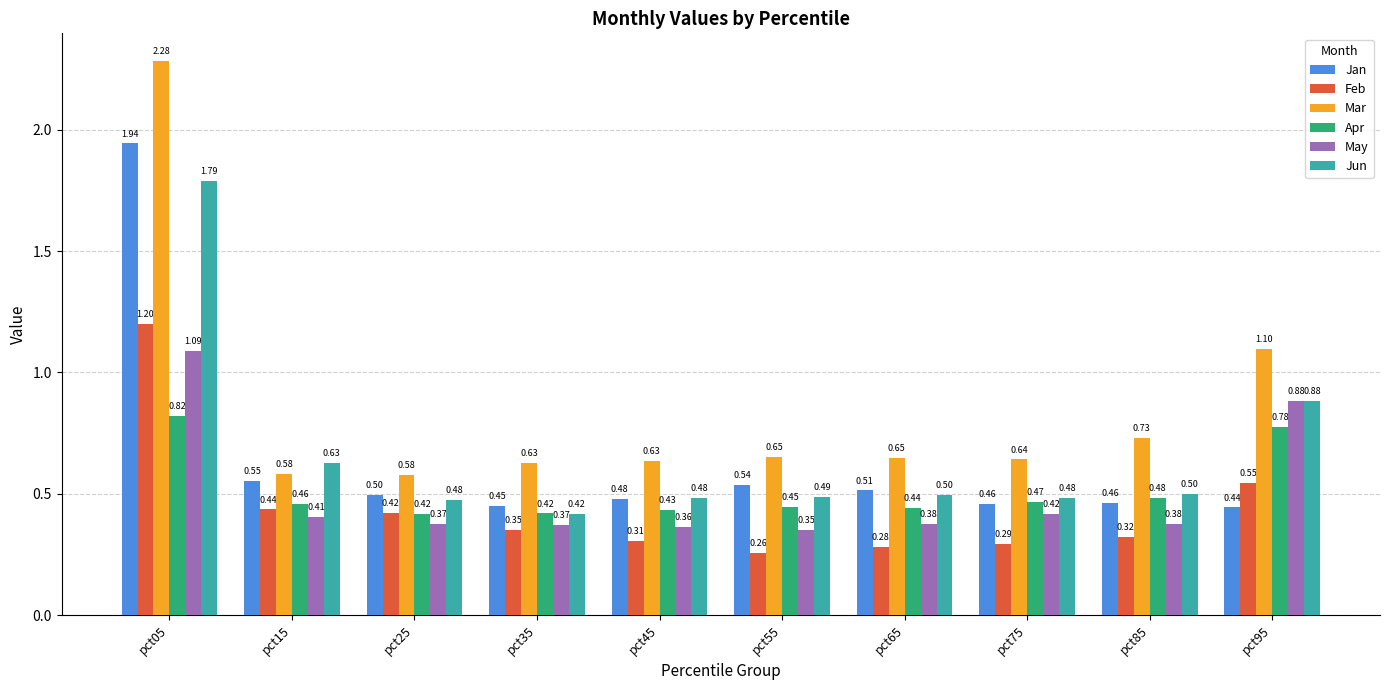

The Jun series shows 0.9 at pct85. True or false?

False